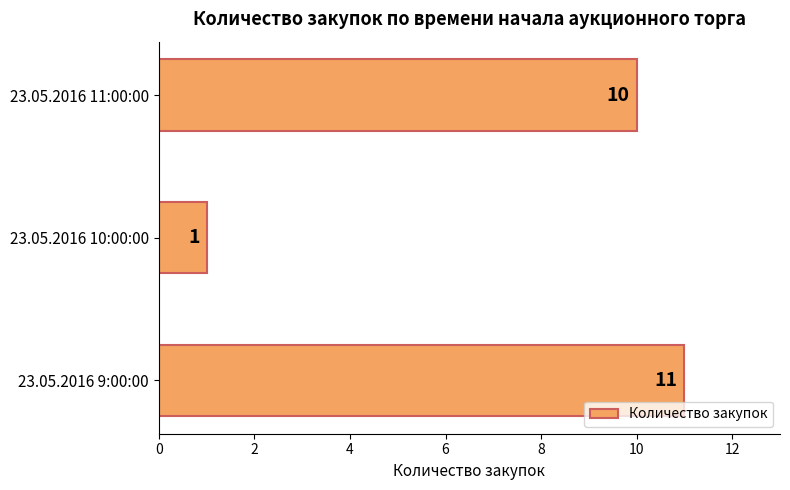

Rank the categories by value from lowest to highest.

23.05.2016 10:00:00, 23.05.2016 11:00:00, 23.05.2016 9:00:00